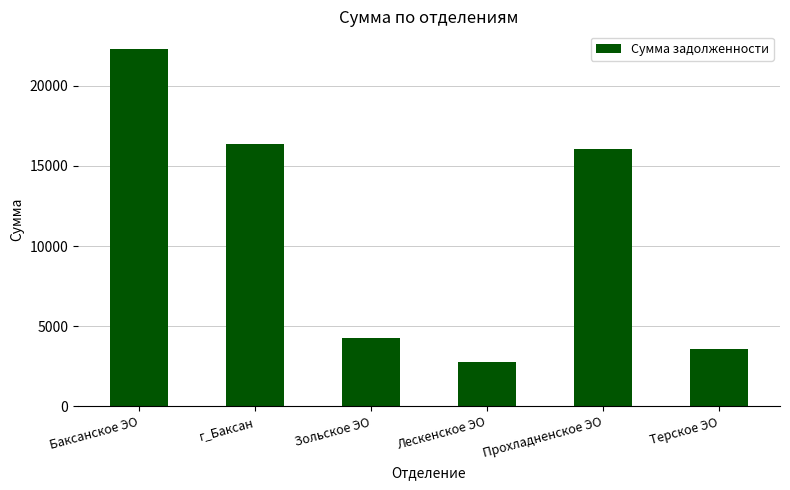

The value at Баксанское ЭО is 22268.6. True or false?

True